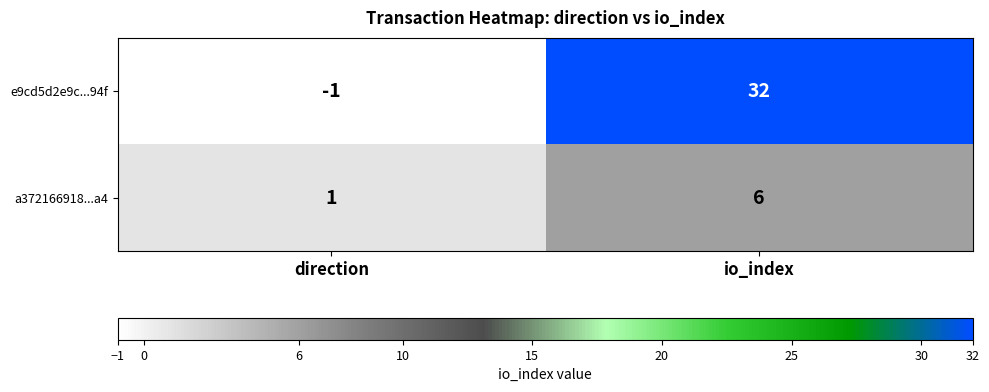

True or false: e9cd5d2e9c...94f has a value of -1 at direction.

True